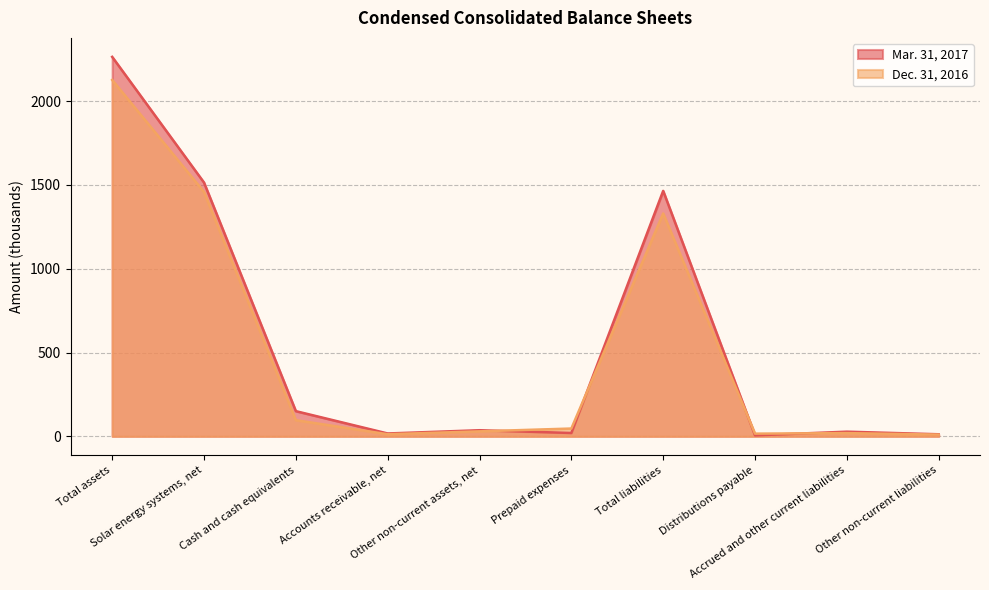

How many lines are shown in the chart?

2